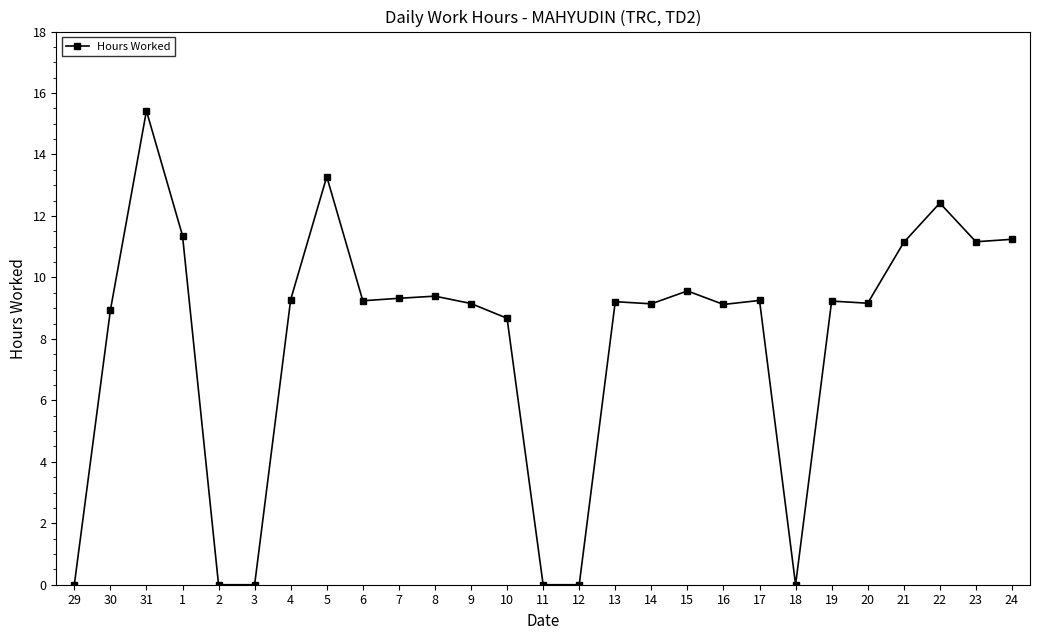

What is the label of the 11th point from the right?

14